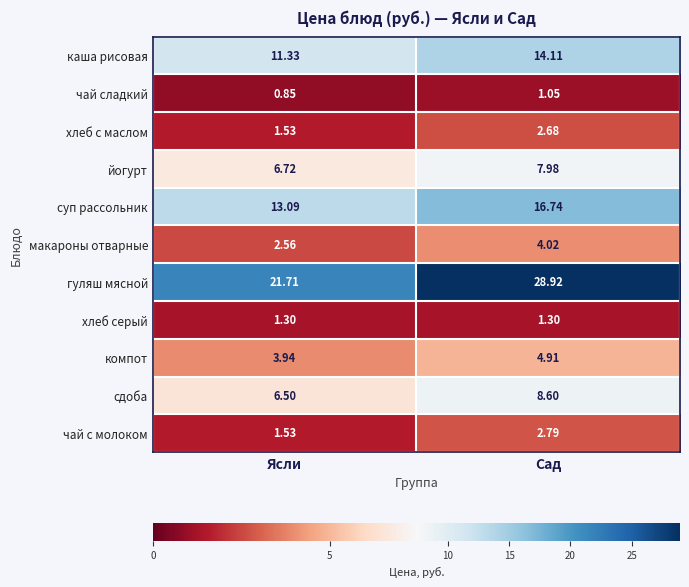

Where does the компот series first go above 4?

Сад